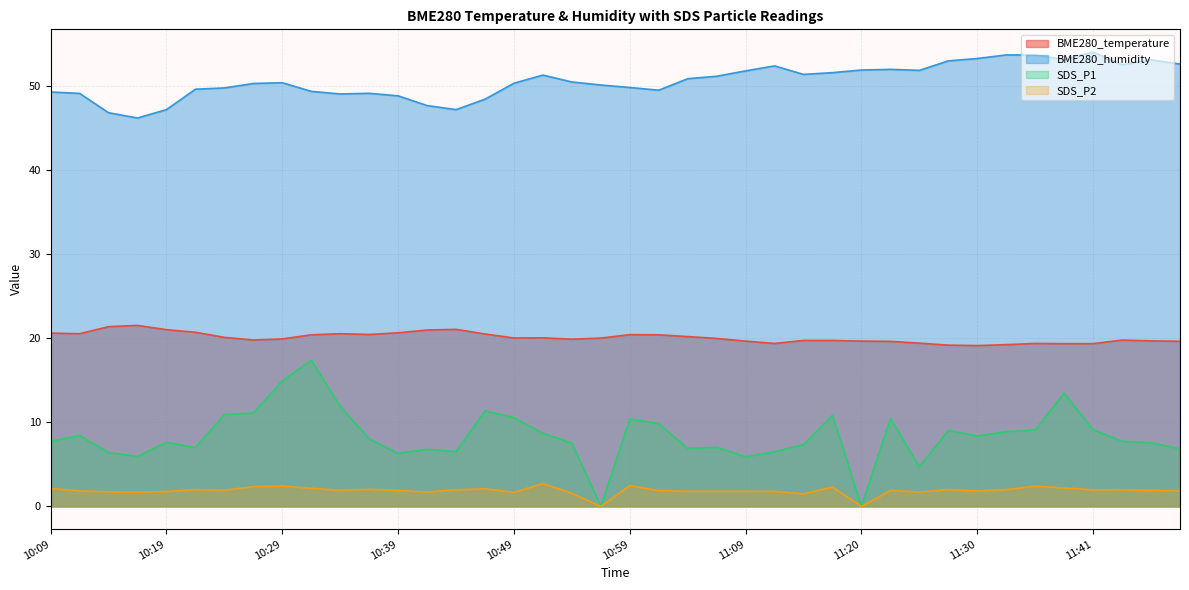

What is the label of the 3rd point from the right?

11:43